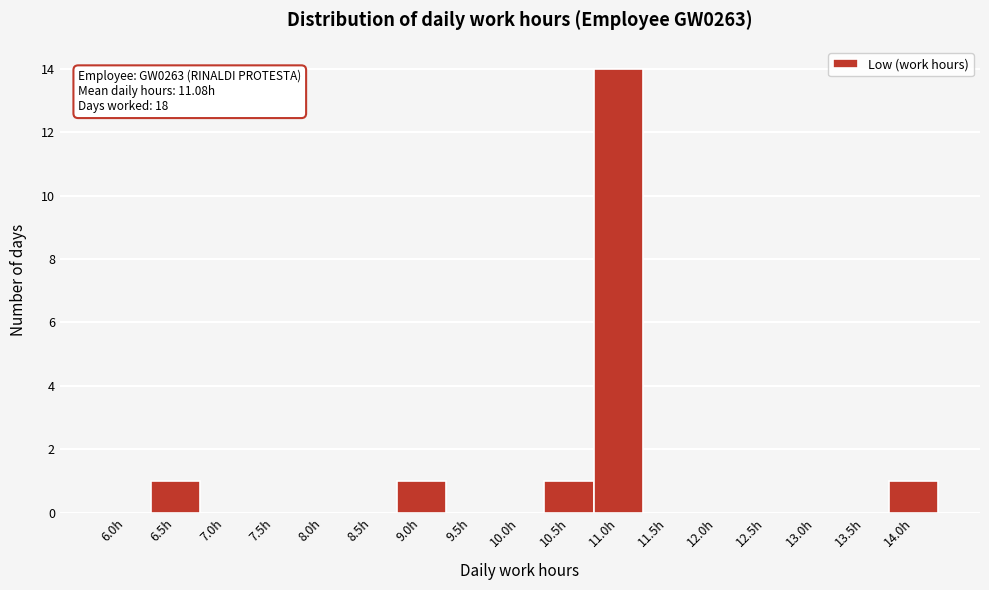

Reading left to right, extract all data points from this chart.

6.0h=0	6.5h=1	7.0h=0	7.5h=0	8.0h=0	8.5h=0	9.0h=1	9.5h=0	10.0h=0	10.5h=1	11.0h=14	11.5h=0	12.0h=0	12.5h=0	13.0h=0	13.5h=0	14.0h=1